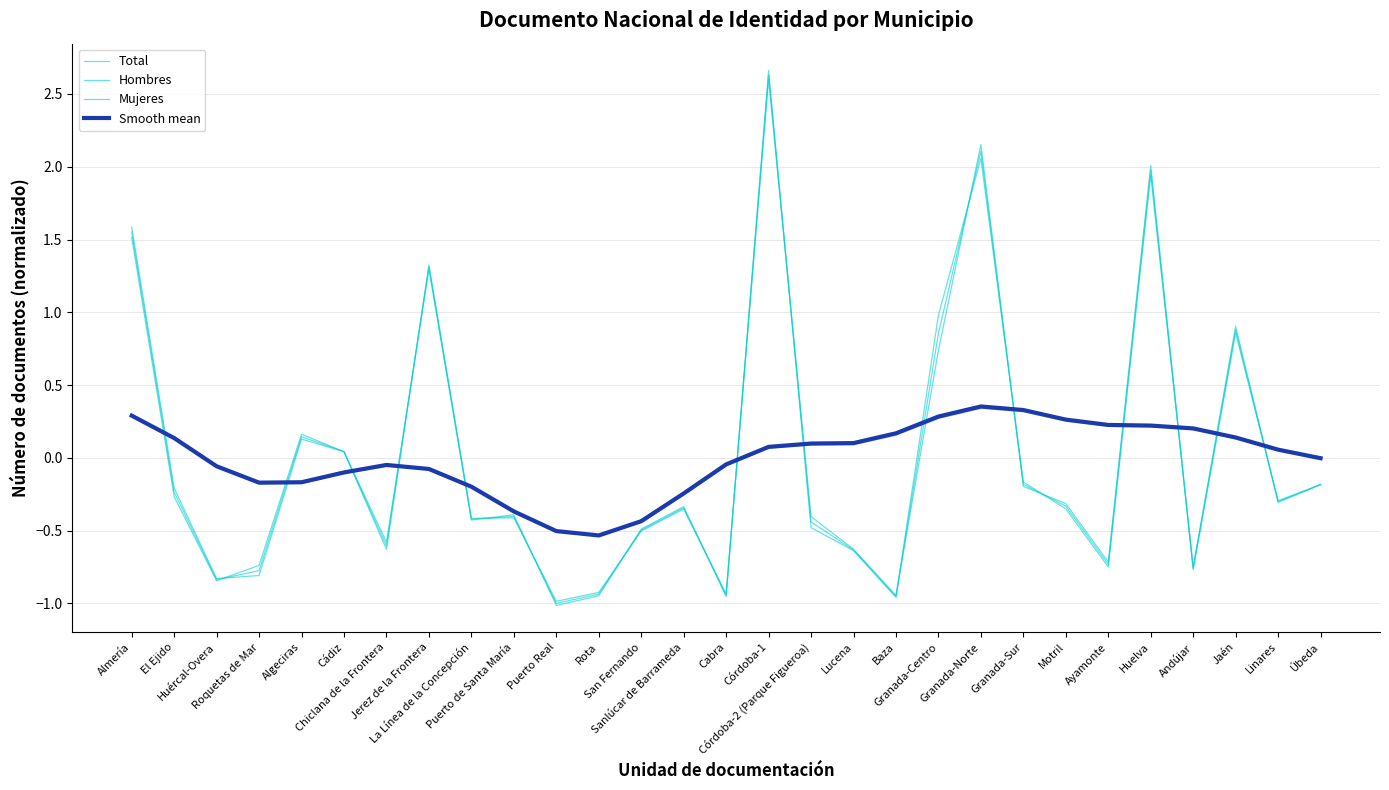

At how many categories does at least one series exceed 0?

18